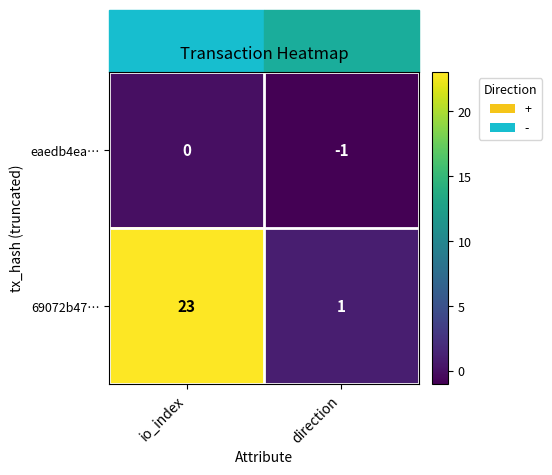

At which label does eaedb4ea… reach its peak?

io_index